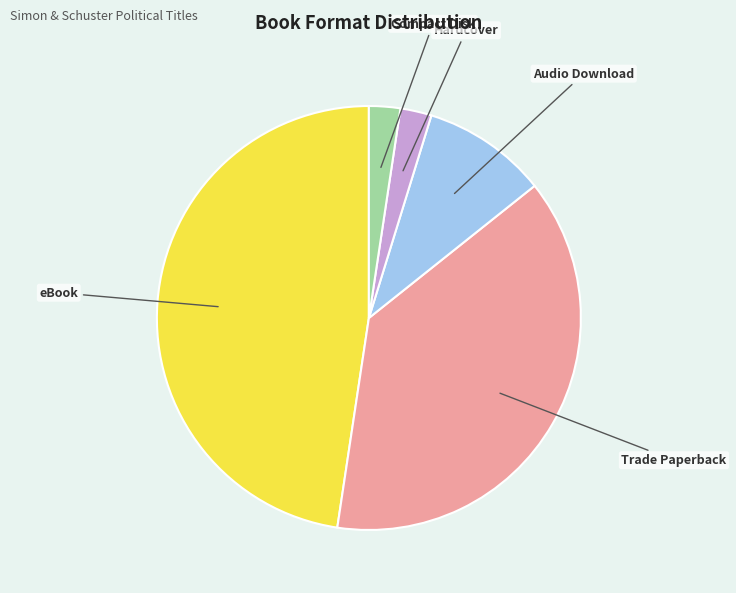

Combined, do Compact Disk and Audio Download account for over 50%?

No